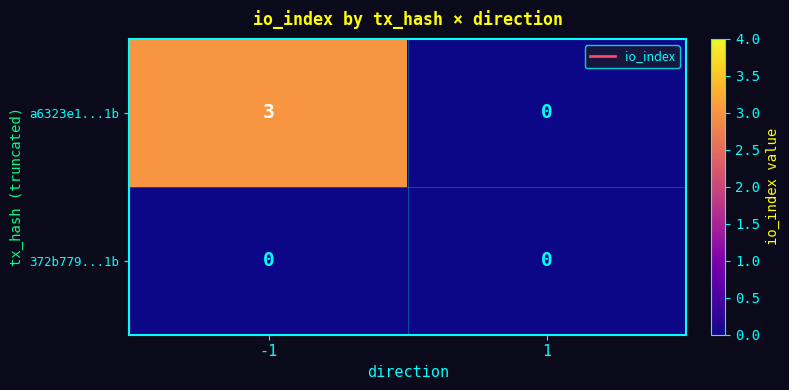

Which series has the largest total across all categories?

a6323e1...1b